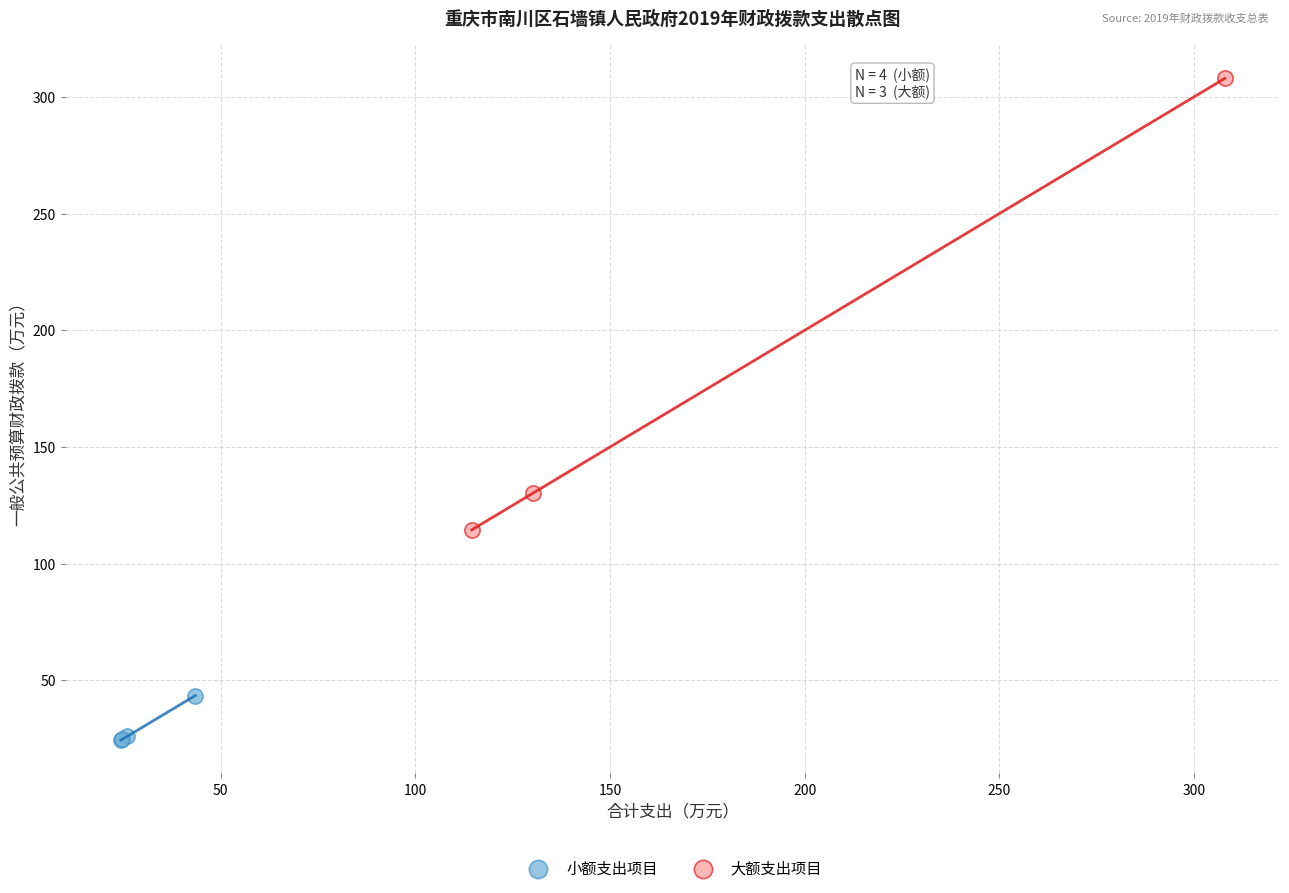

Which series has the largest Y range (max minus min)?

大额支出项目